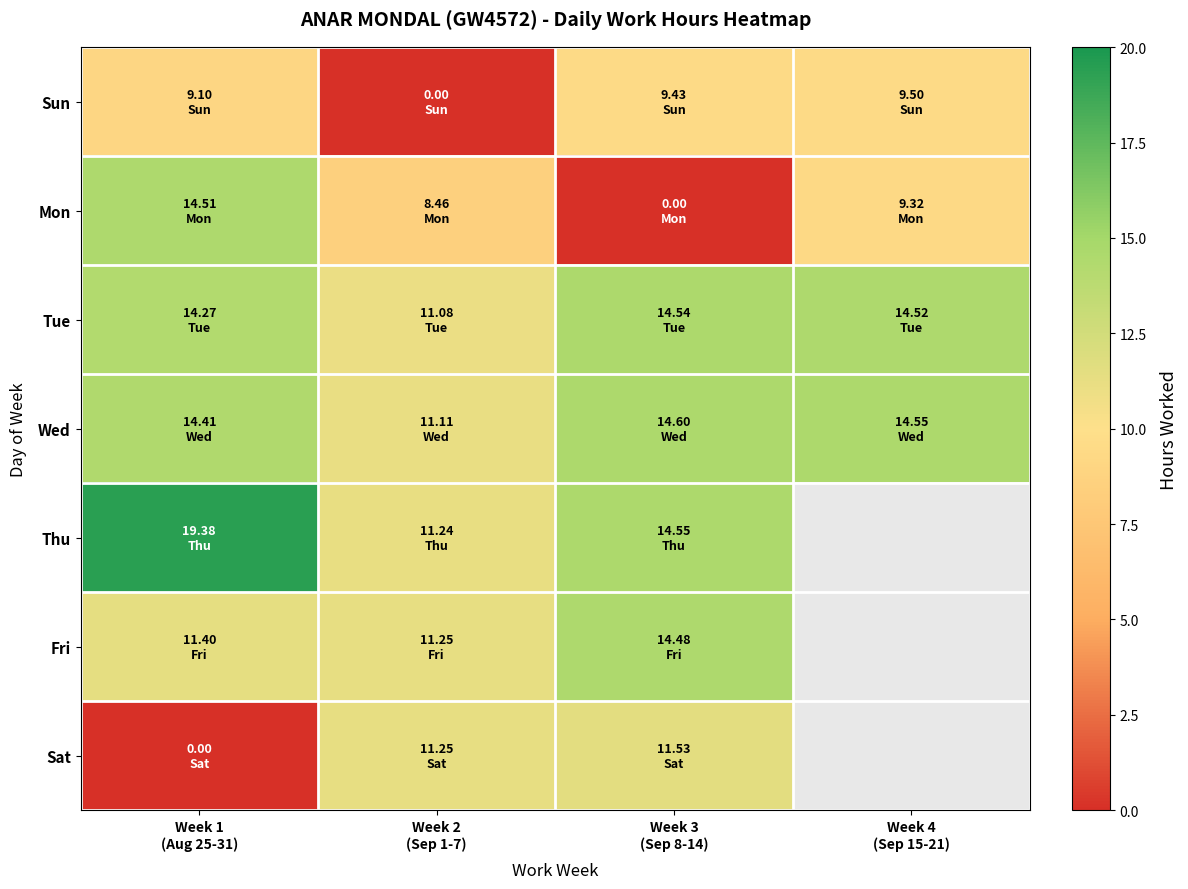

The Fri series shows 11.4 at Week 1 (Aug 25-31). True or false?

True